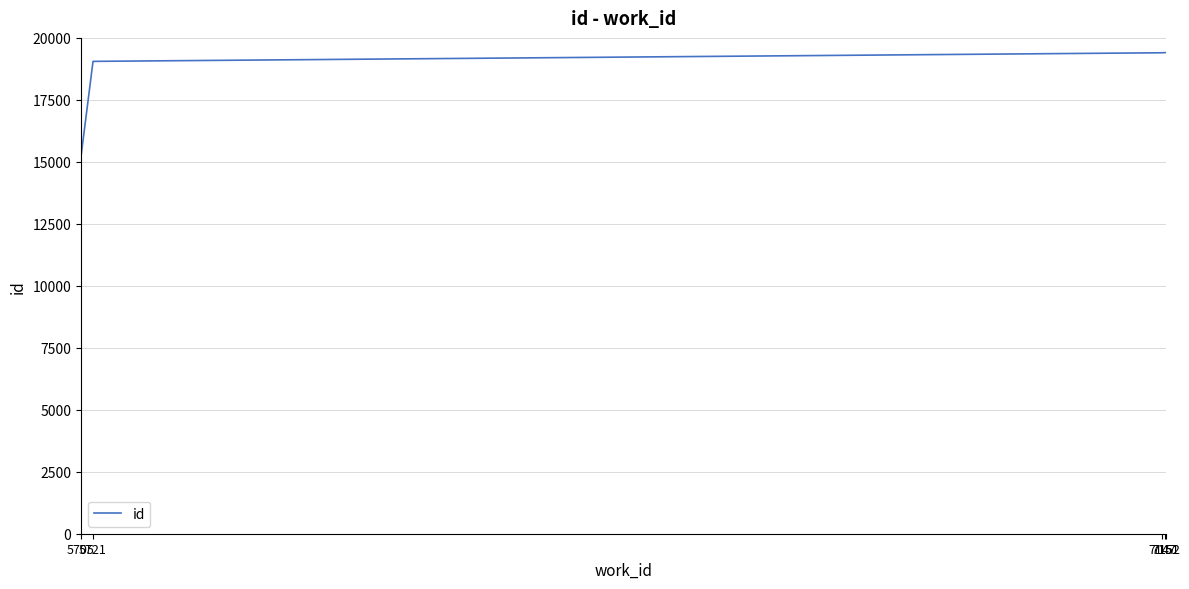

True or false: the data shows 15226 at 5705.

True